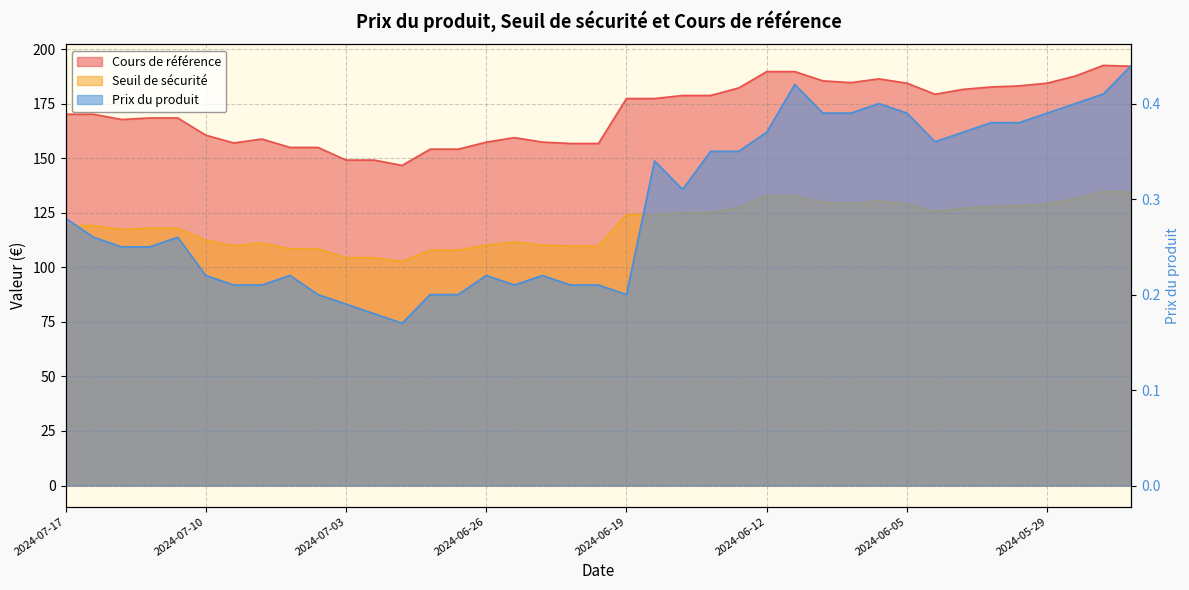

Count the number of categories in the chart.

39